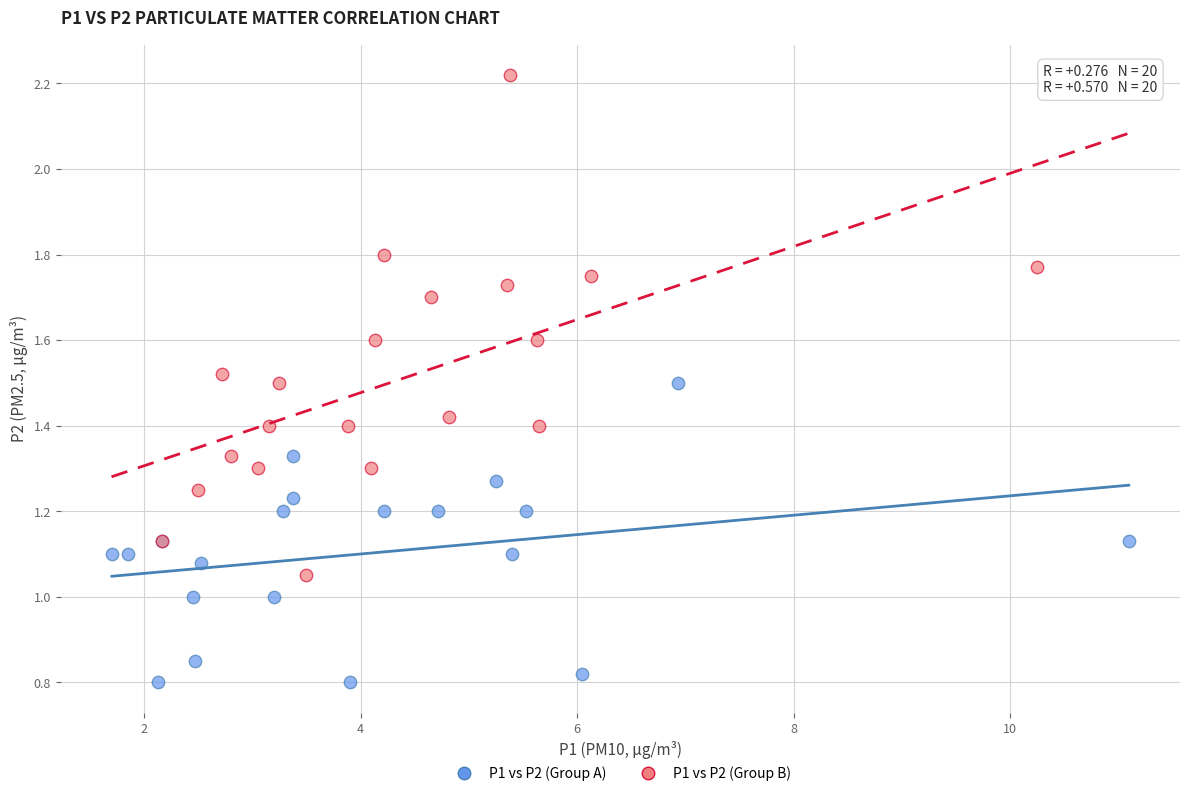

Which series reaches the maximum Y coordinate?

P1 vs P2 (Group B)